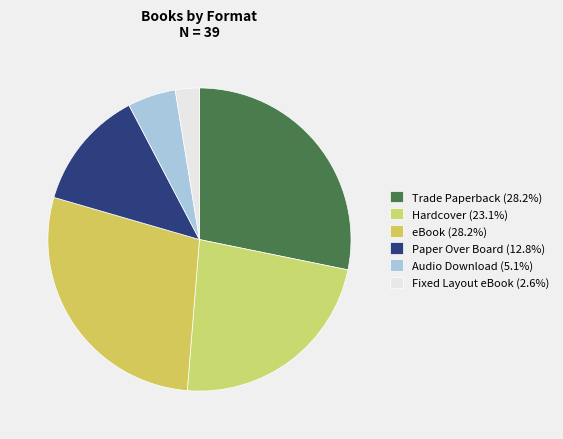

How many slices are in this pie chart?

6